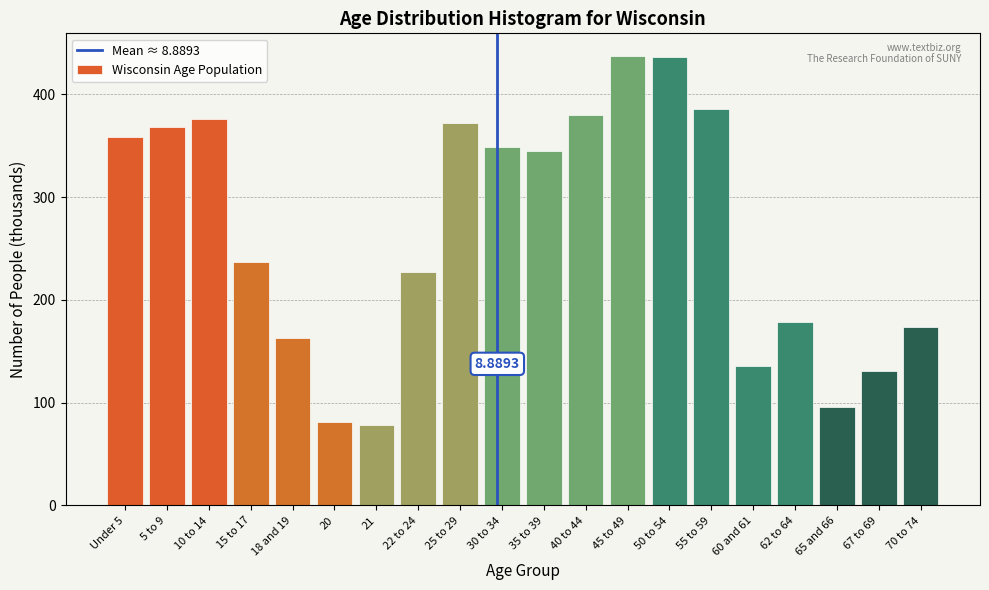

Between 70 to 74 and Under 5, which is larger?

Under 5